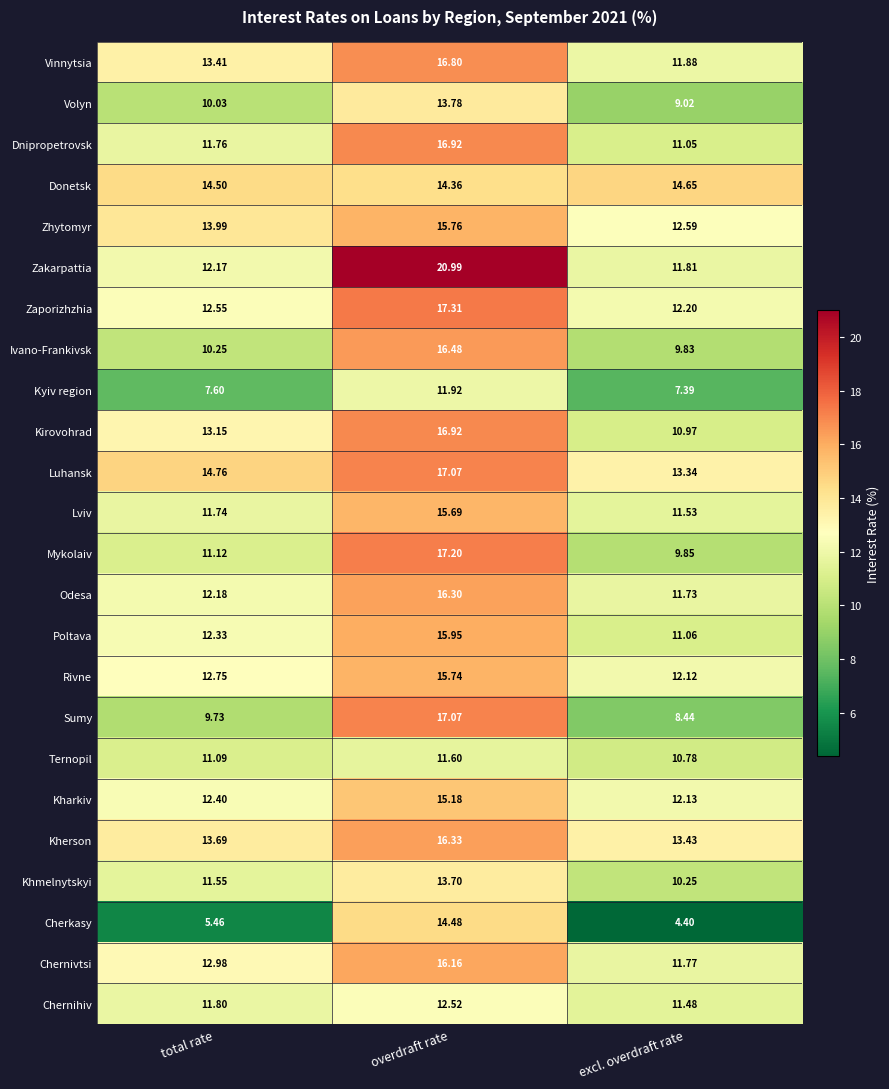

How many series are shown in this chart?

24